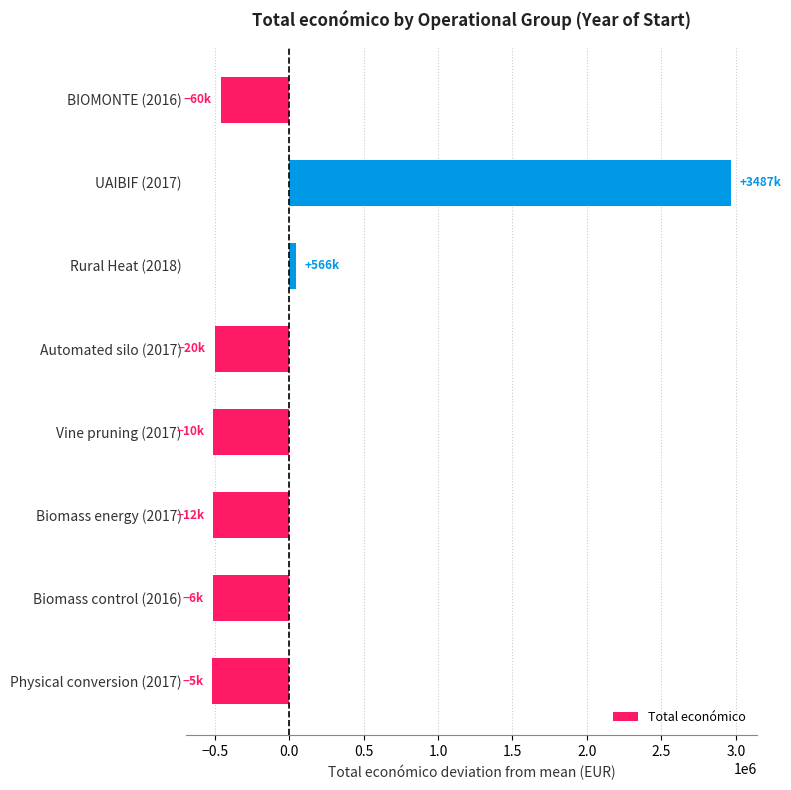

The value at Biomass energy (2017) is -337890.4. True or false?

False